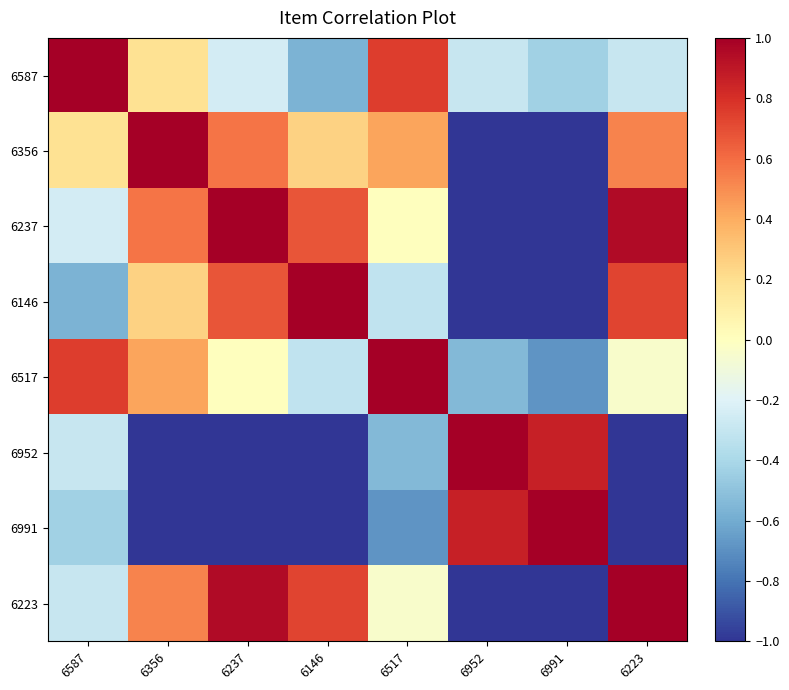

Reading left to right, what are all the values shown in this chart?

6587: 6587=1.0	6356=0.2	6237=-0.2	6146=-0.6	6517=0.8	6952=-0.3	6991=-0.4	6223=-0.3
6356: 6587=0.2	6356=1.0	6237=0.6	6146=0.3	6517=0.4	6952=-1.0	6991=-1.0	6223=0.5
6237: 6587=-0.2	6356=0.6	6237=1.0	6146=0.7	6517=0.0	6952=-1.0	6991=-1.0	6223=1.0
6146: 6587=-0.6	6356=0.3	6237=0.7	6146=1.0	6517=-0.3	6952=-1.0	6991=-1.0	6223=0.7
6517: 6587=0.8	6356=0.4	6237=0.0	6146=-0.3	6517=1.0	6952=-0.5	6991=-0.7	6223=-0.0
6952: 6587=-0.3	6356=-1.0	6237=-1.0	6146=-1.0	6517=-0.5	6952=1.0	6991=0.9	6223=-1.0
6991: 6587=-0.4	6356=-1.0	6237=-1.0	6146=-1.0	6517=-0.7	6952=0.9	6991=1.0	6223=-1.0
6223: 6587=-0.3	6356=0.5	6237=1.0	6146=0.7	6517=-0.0	6952=-1.0	6991=-1.0	6223=1.0